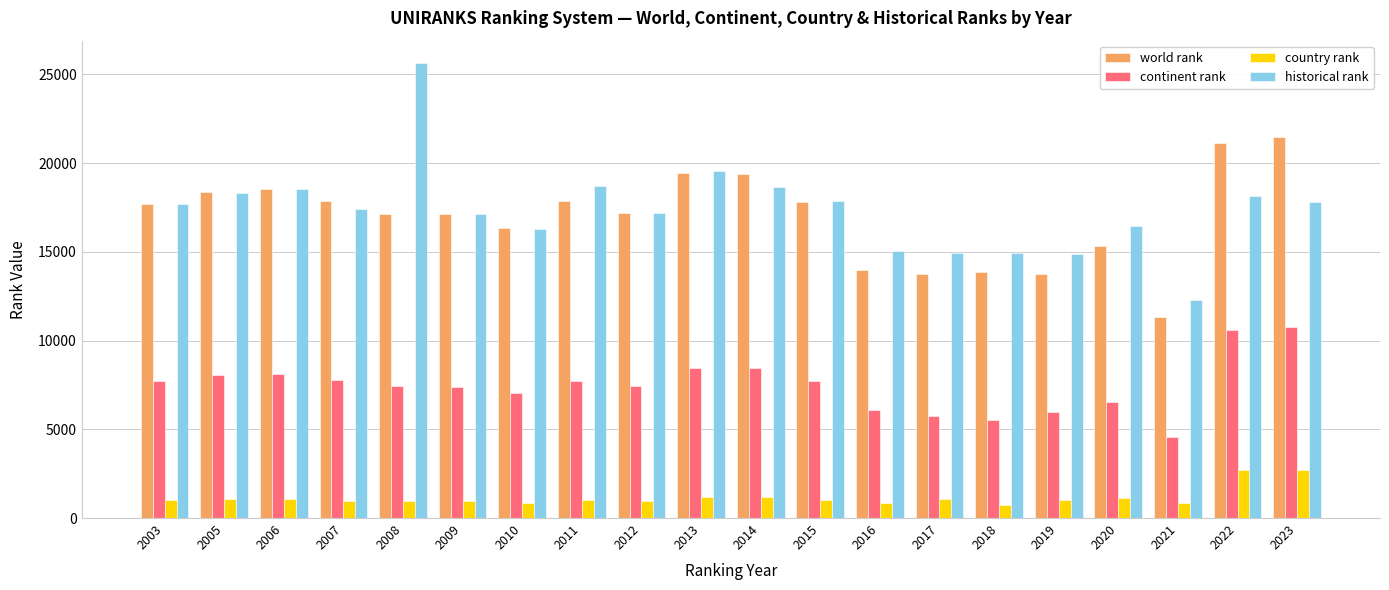

How many categories are shown in the chart?

20